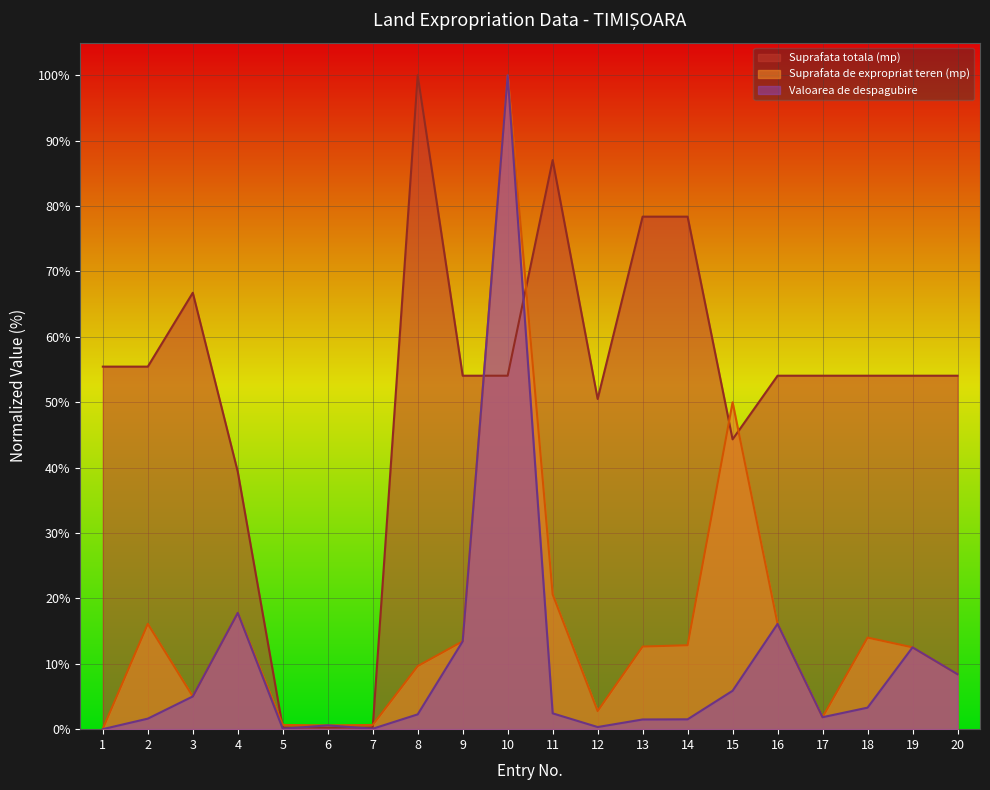

The Valoarea de despagubire series shows 0.0 at 1. True or false?

False